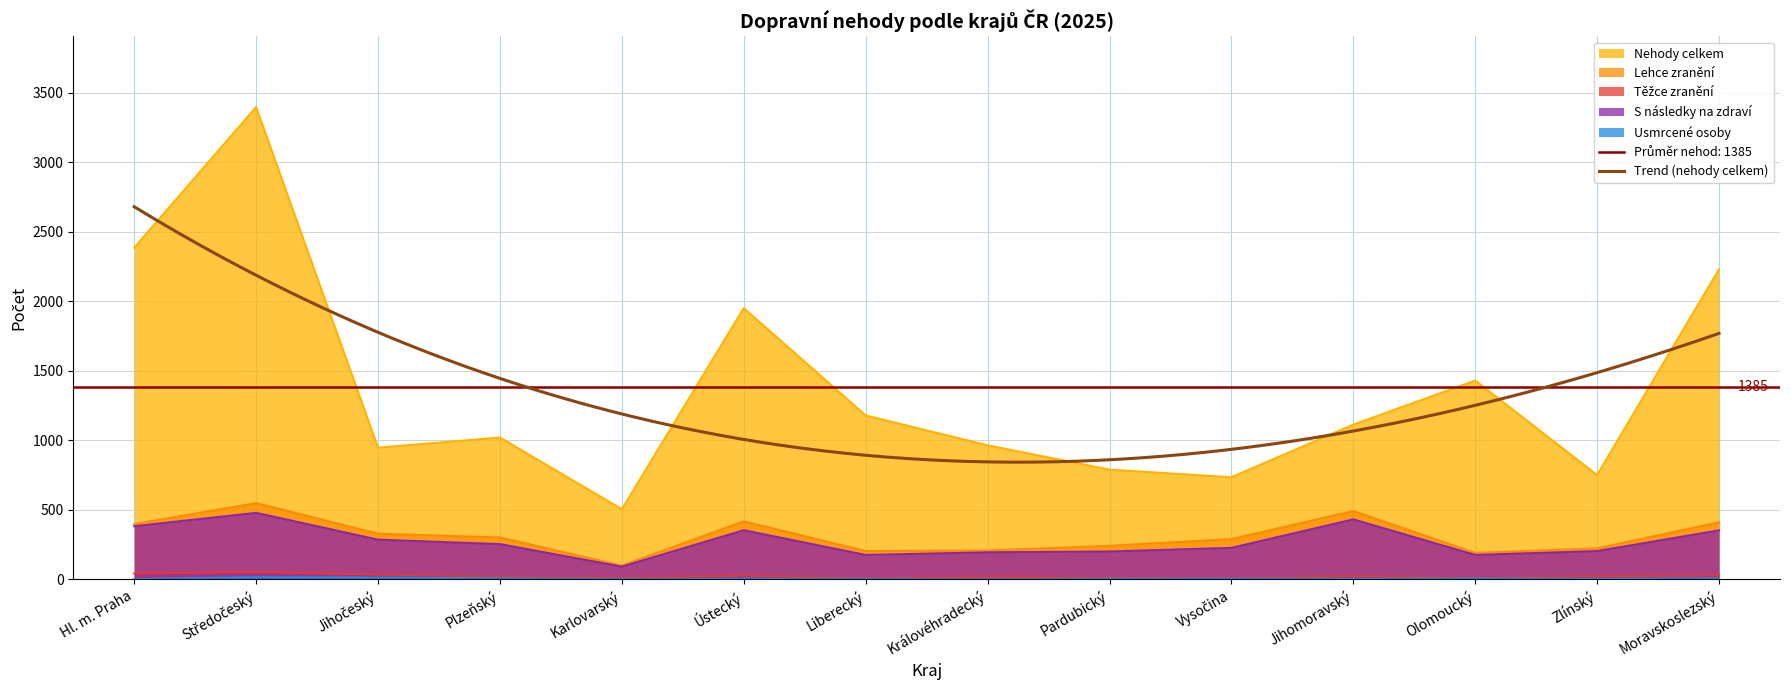

At how many categories does at least one series exceed 2822?

1